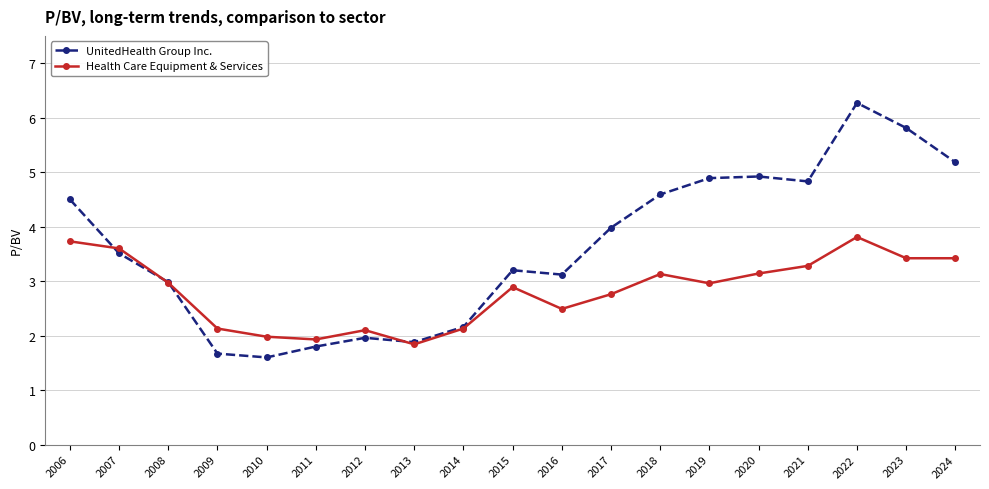

True or false: UnitedHealth Group Inc. has a value of 4.0 at 2017.

True